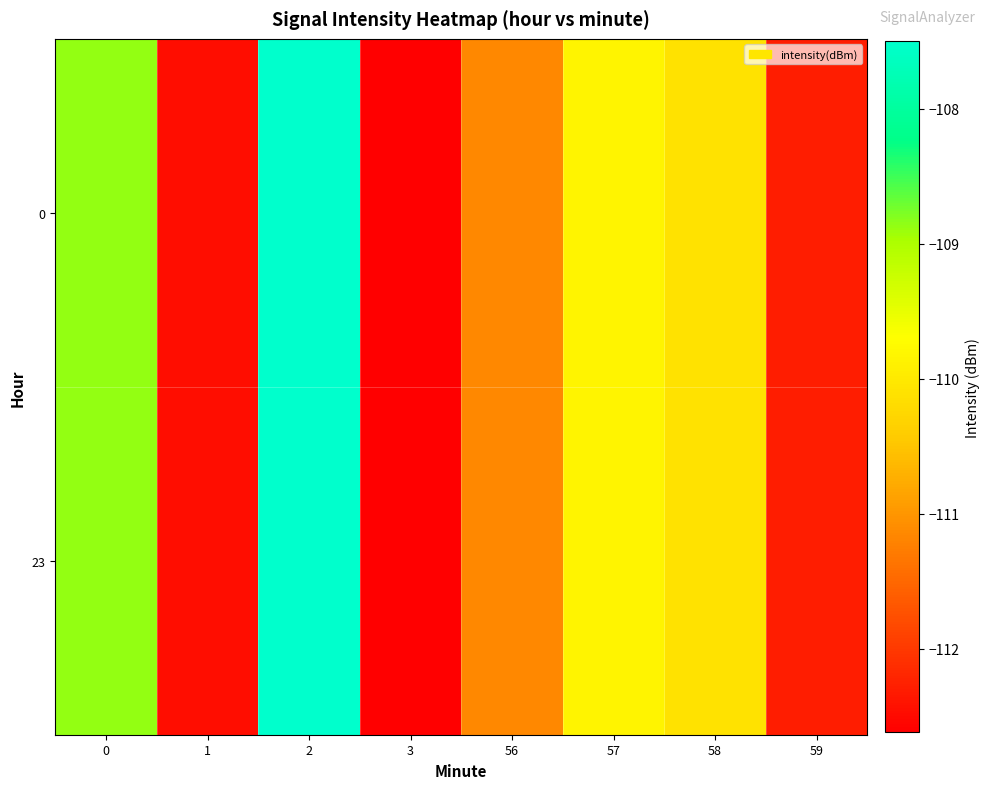

What is the maximum value shown in the chart?

-107.5